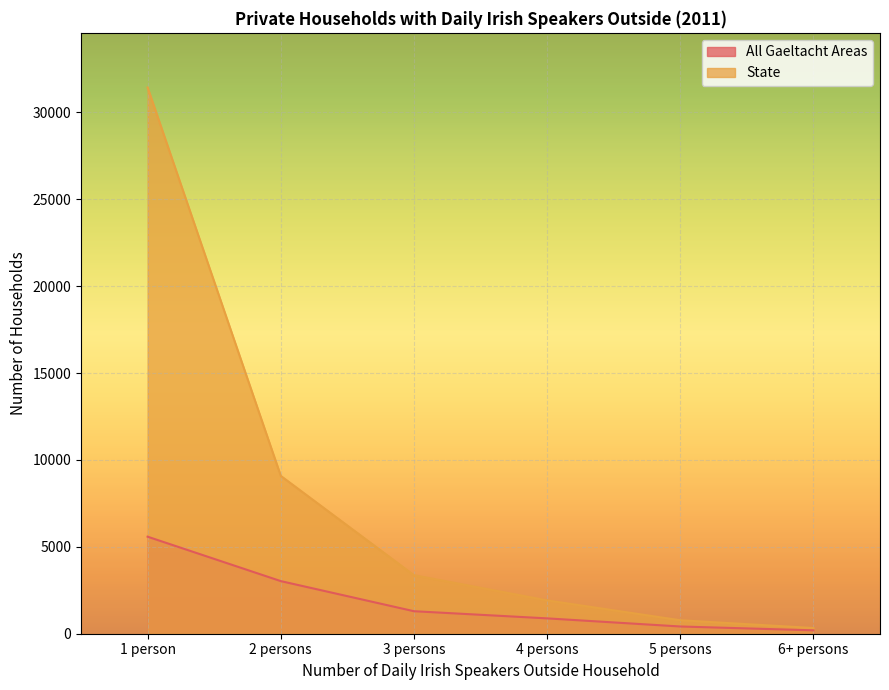

What is the label of the 6th point from the left?

6+ persons